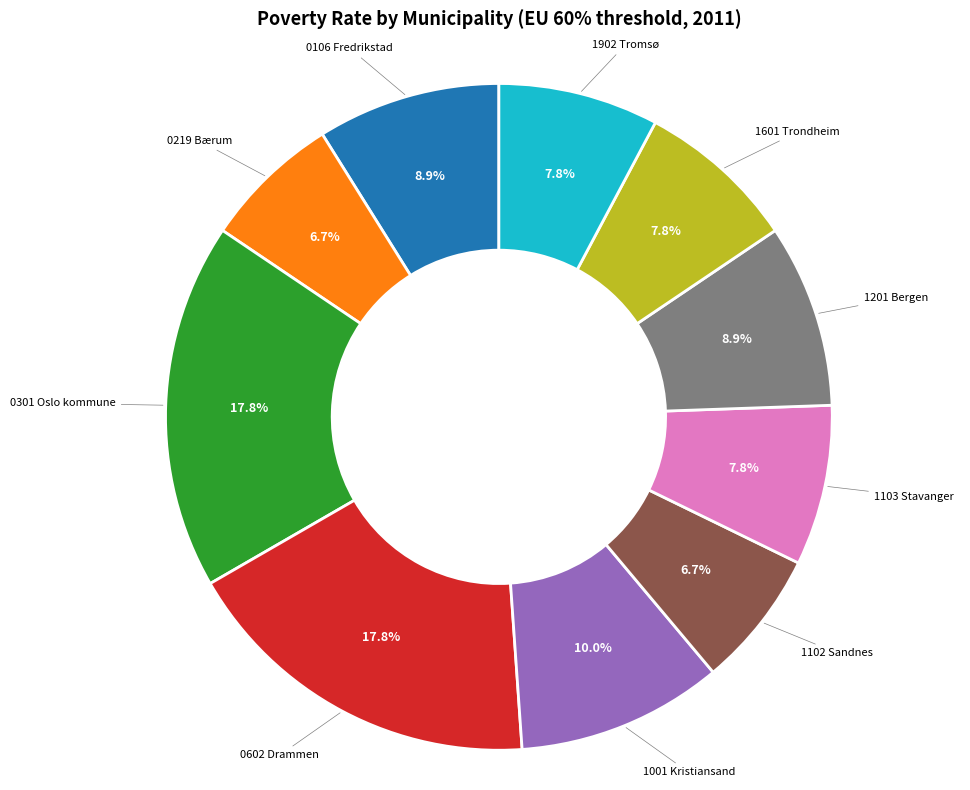

Is there any slice that represents more than half of the pie?

No